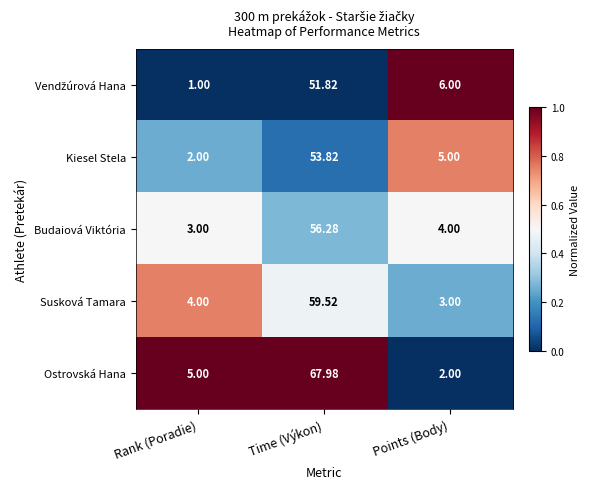

At which label is Susková Tamara closest to 31?

Rank (Poradie)